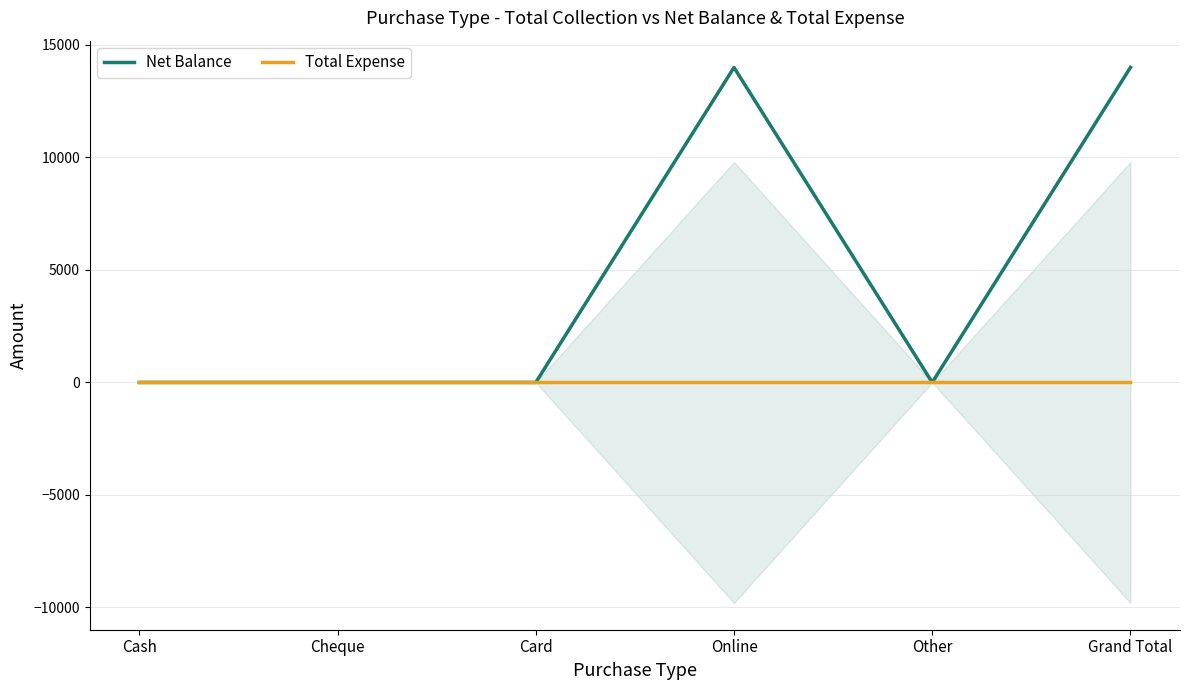

How many data points does each series have?

6